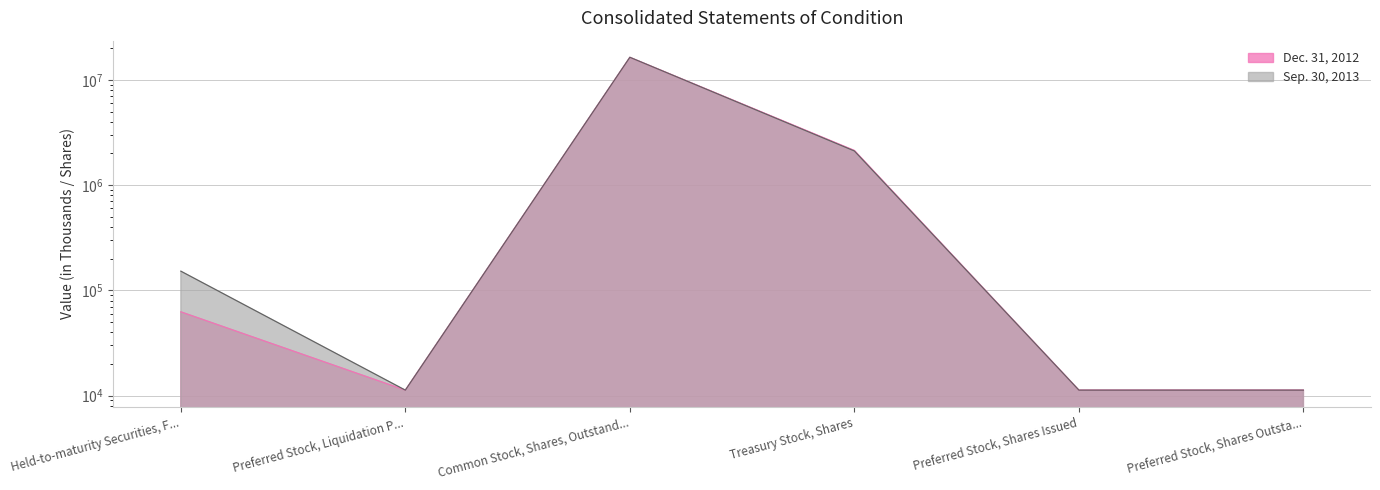

At which category does the chart reach its peak across all series?

Common Stock, Shares, Outstand...